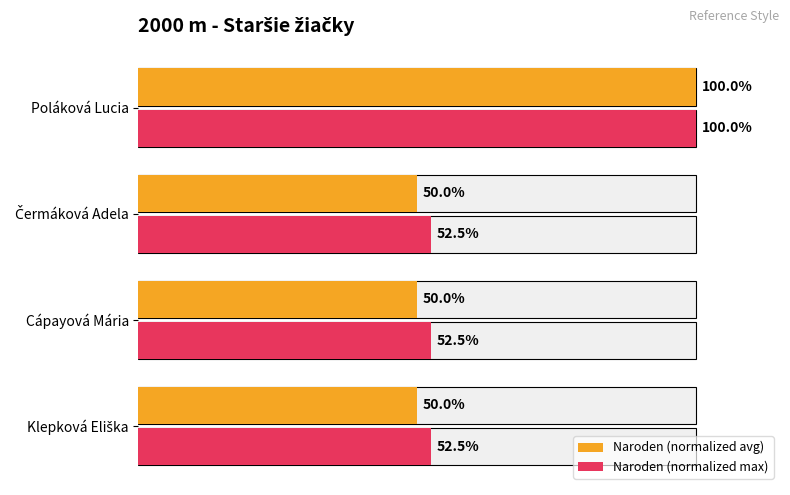

Are the bars grouped side by side (vs. stacked)?

Yes